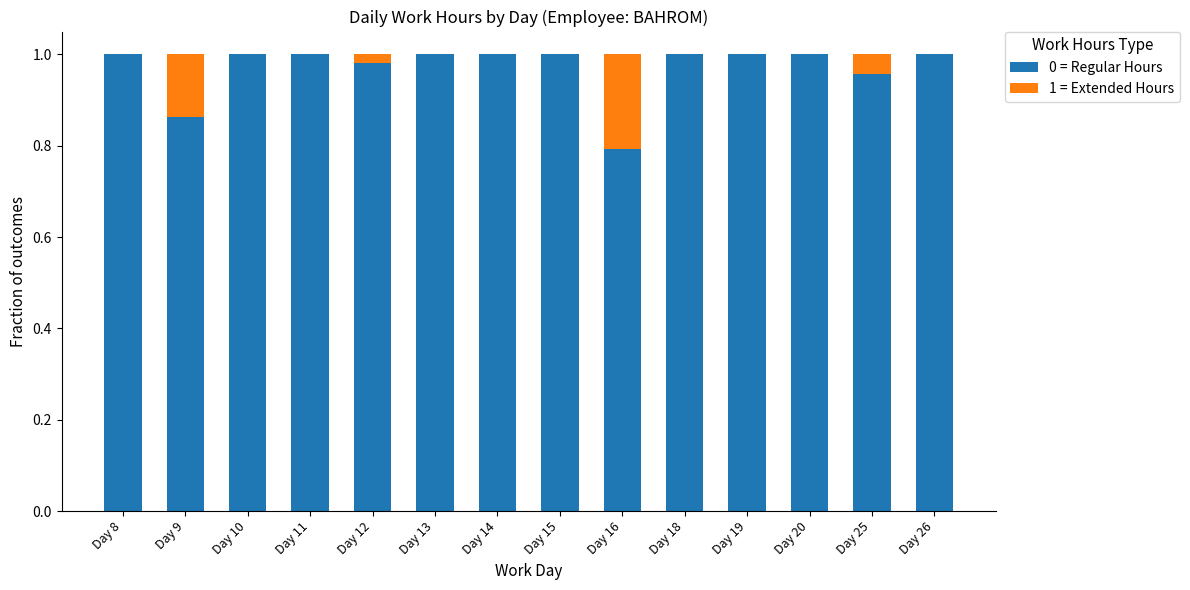

The value of 0 = Regular Hours at Day 13 is 1.7. True or false?

False